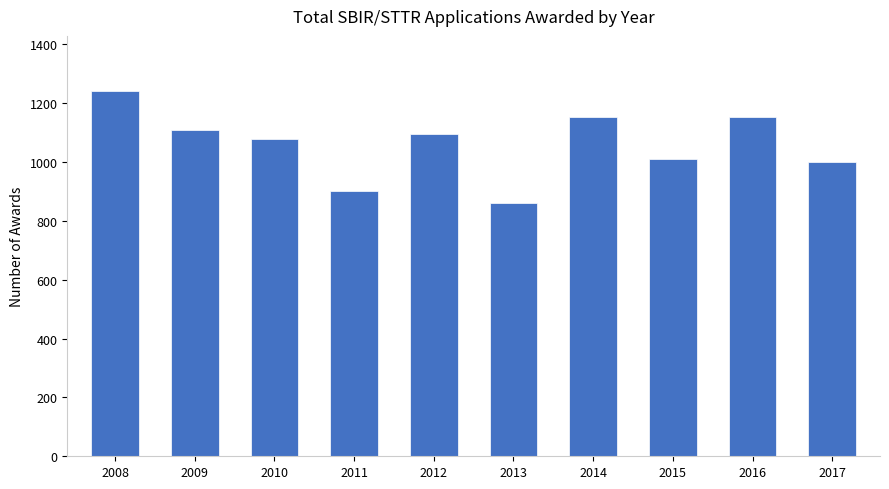

Approximately how many times larger is the value at 2013 compared to 2014?

0.7